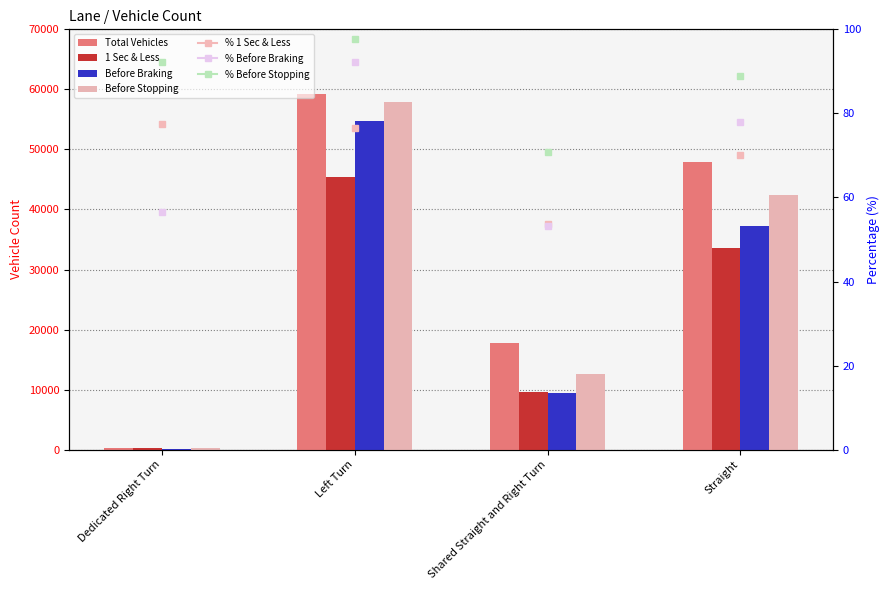

Is it true that 1 Sec & Less equals 33574 at Straight?

True